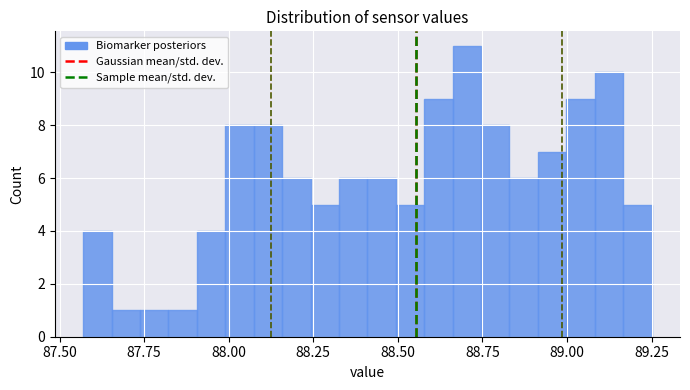

Around what value on the x-axis is the tallest bar? Give the approximate position of its centre, as read against the axis.

88.70